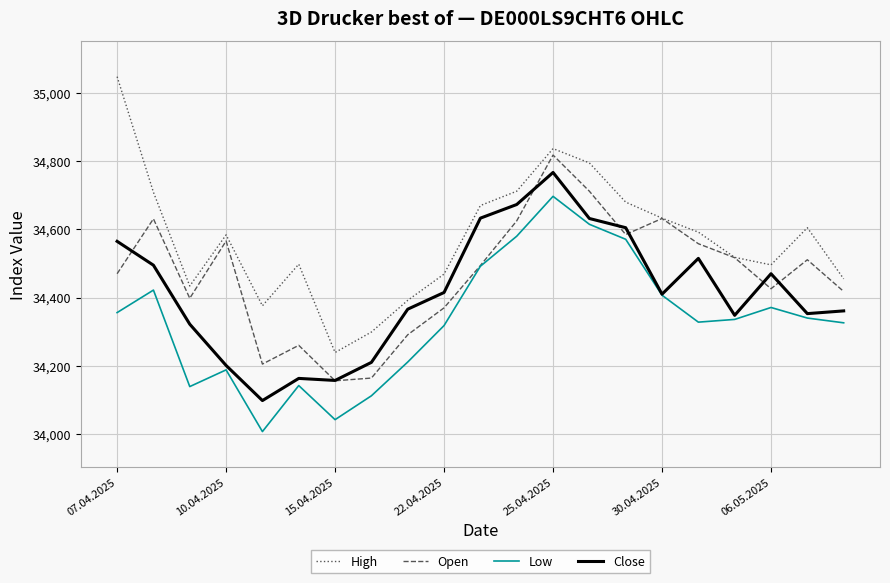

Which series has the largest total across all categories?

High